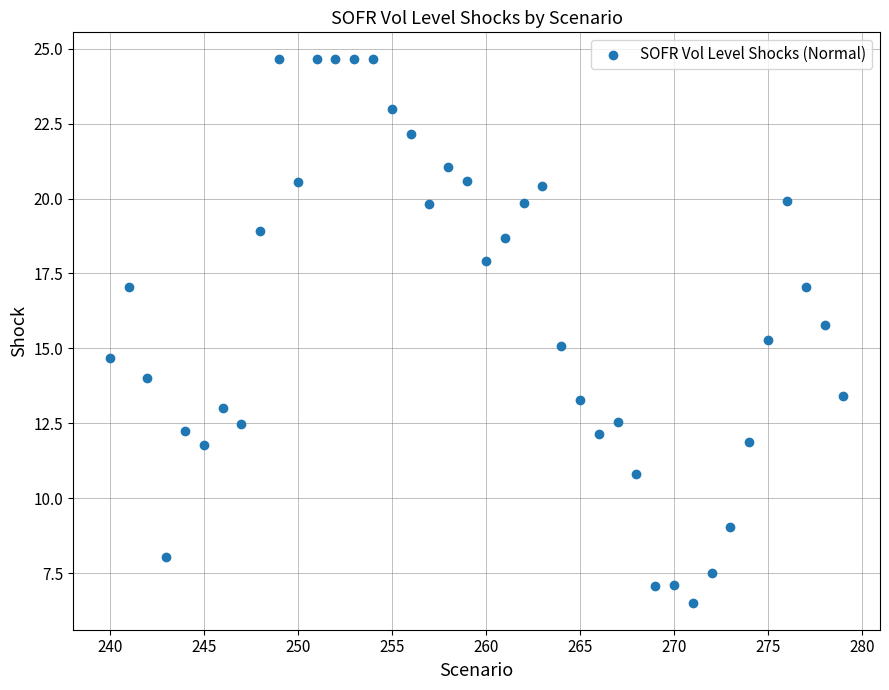

What is the range of Y values (max minus min)?

18.1